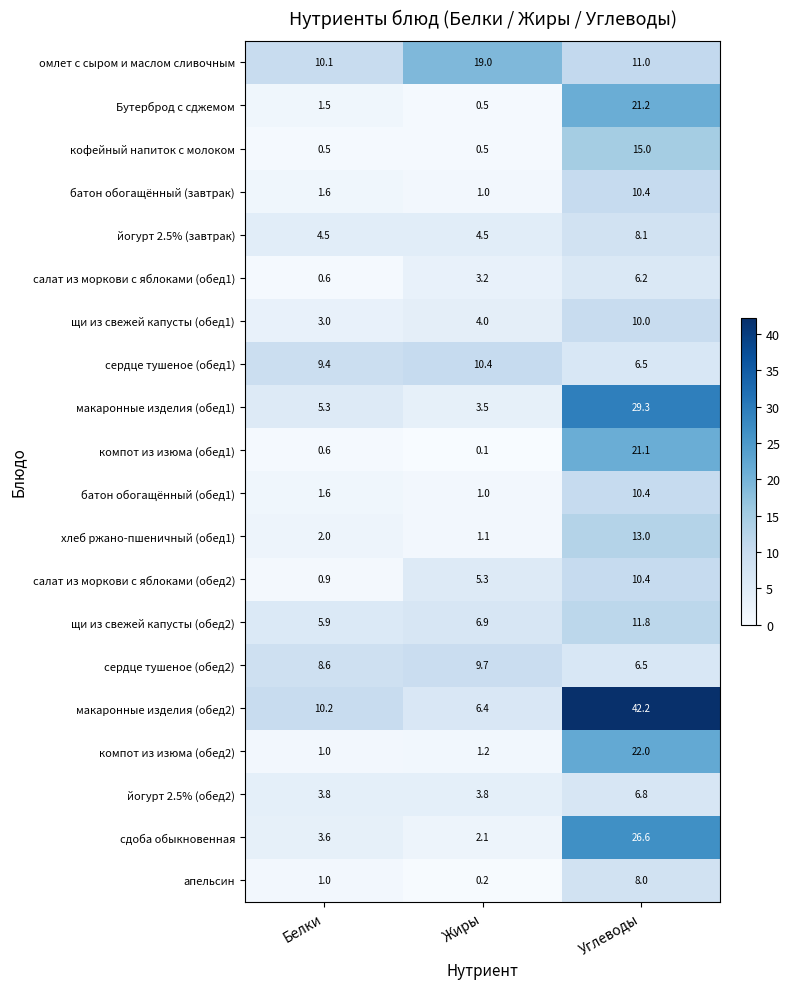

Which series changed the most between Белки and Углеводы?

макаронные изделия (обед2)